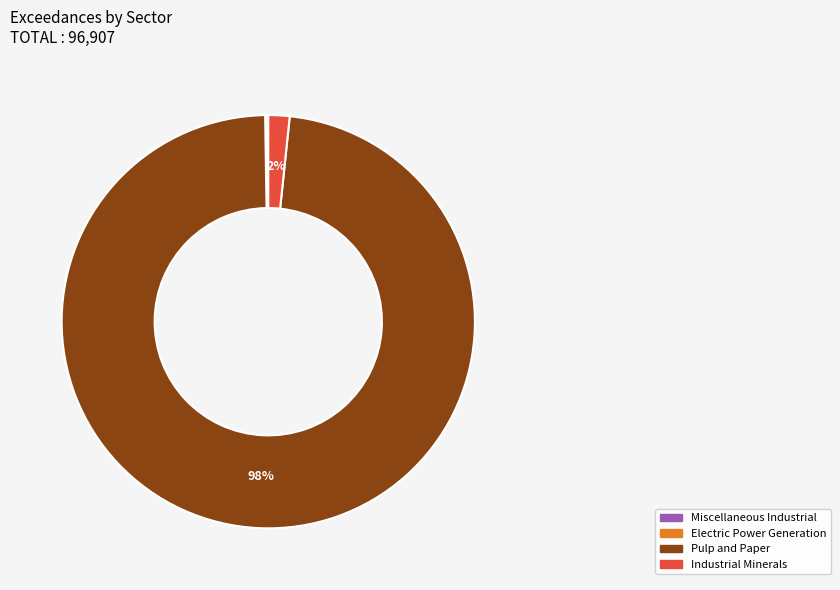

To the nearest percent, what percentage of the pie is Pulp and Paper?

98%